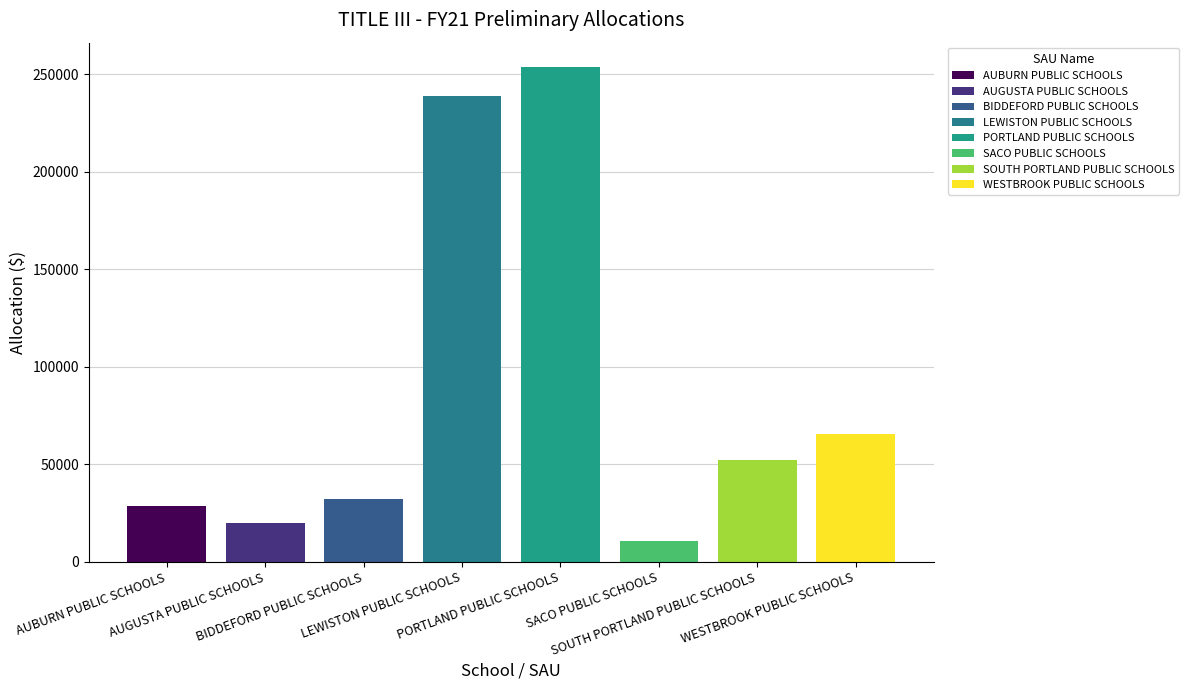

Which has a higher value, BIDDEFORD PUBLIC SCHOOLS or WESTBROOK PUBLIC SCHOOLS?

WESTBROOK PUBLIC SCHOOLS